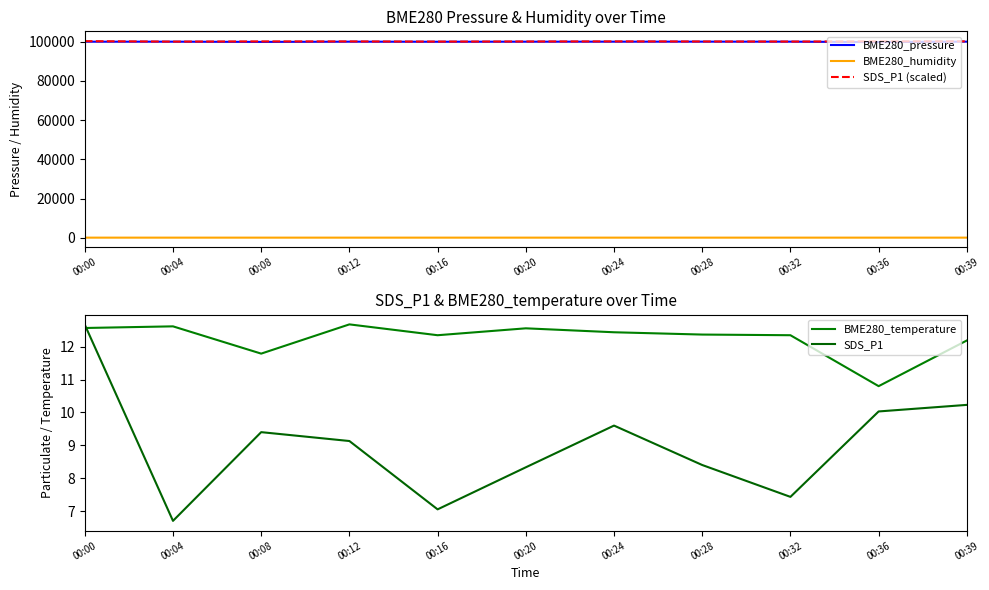

What are all the series names shown in the legend?

BME280_pressure, BME280_humidity, SDS_P1 (scaled), BME280_temperature, SDS_P1